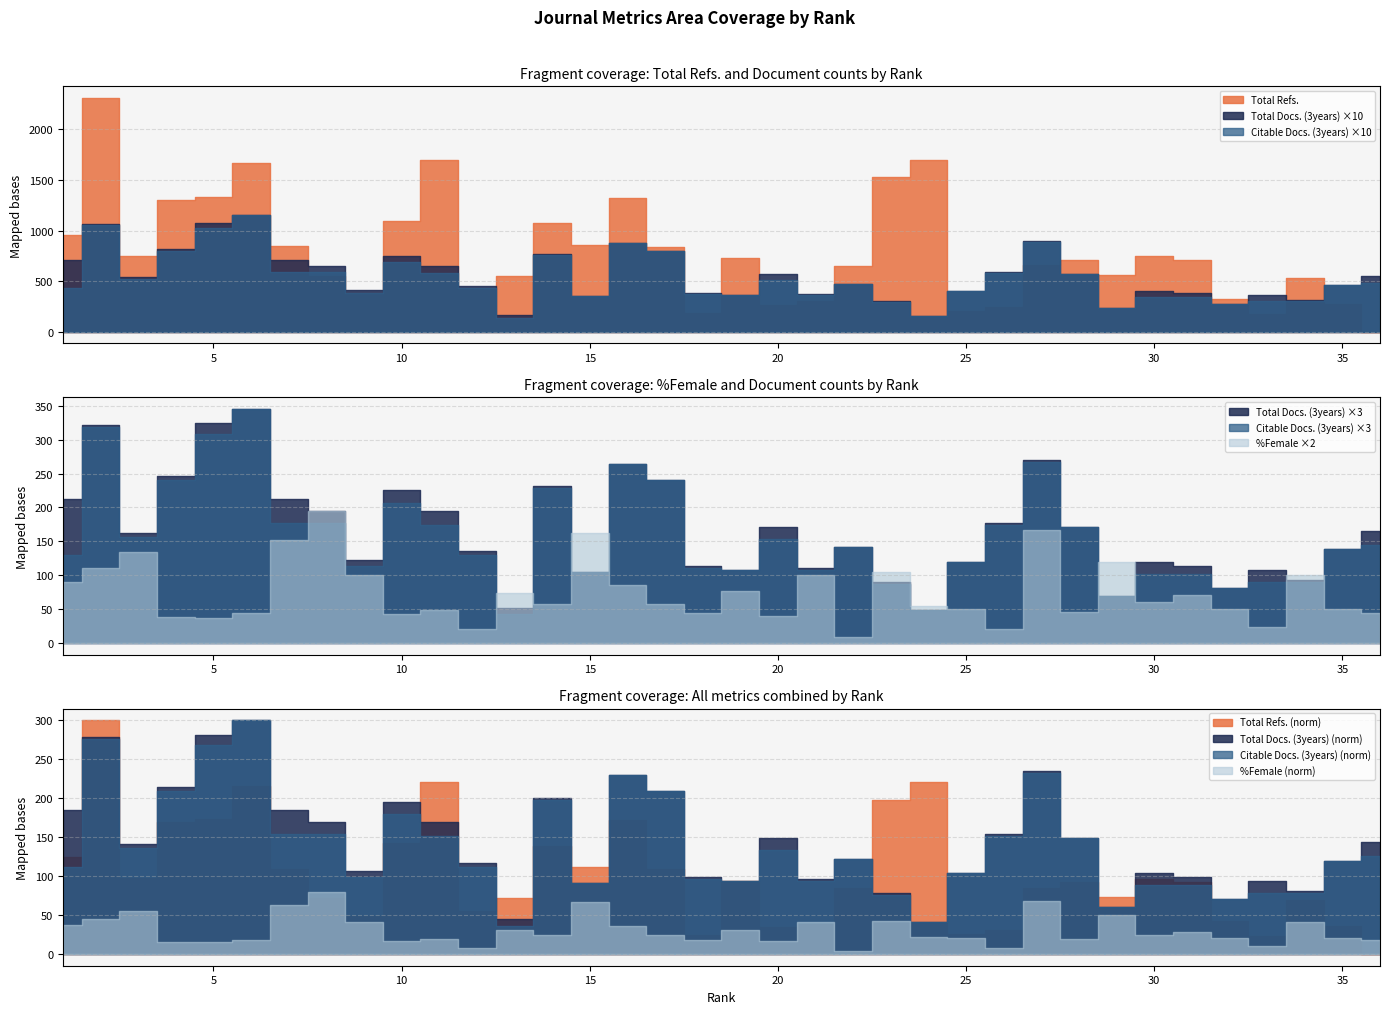

What is the maximum value shown in the chart?

2311